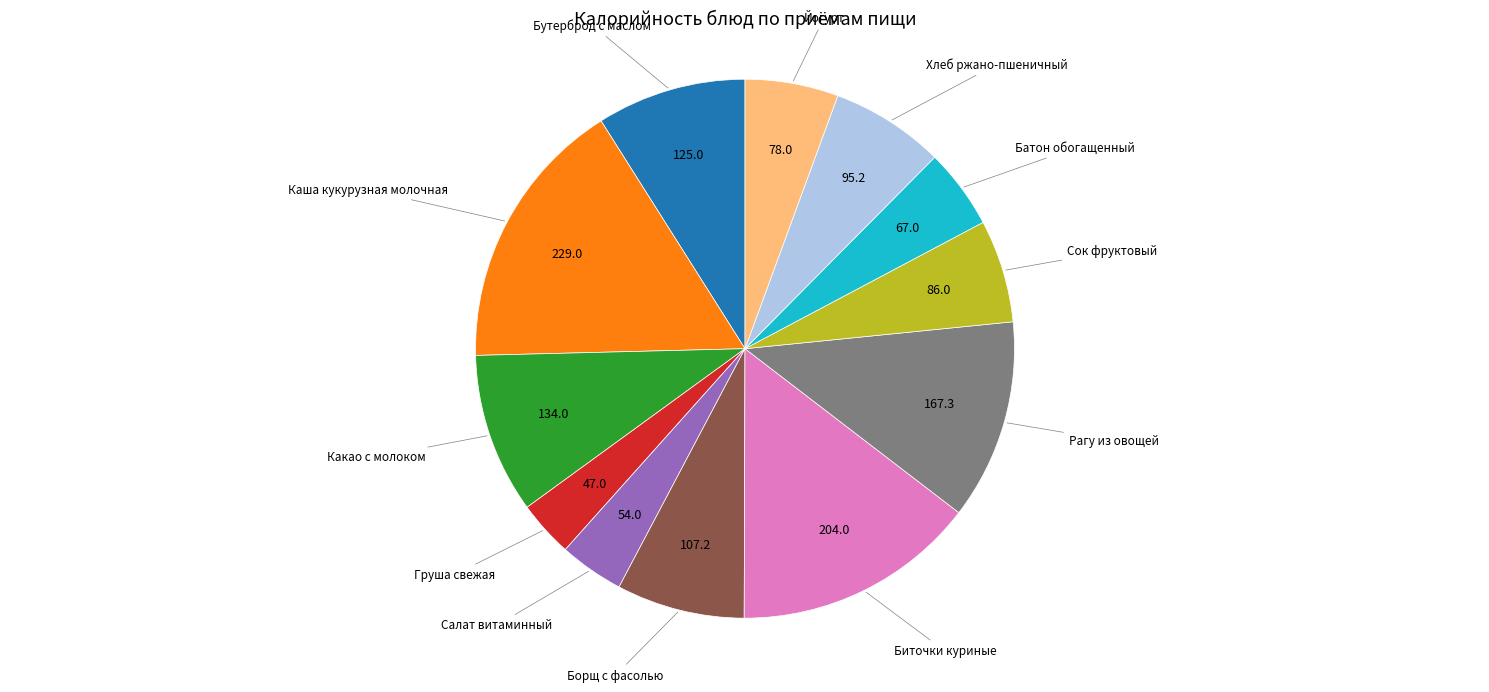

Is there any slice that represents more than half of the pie?

No